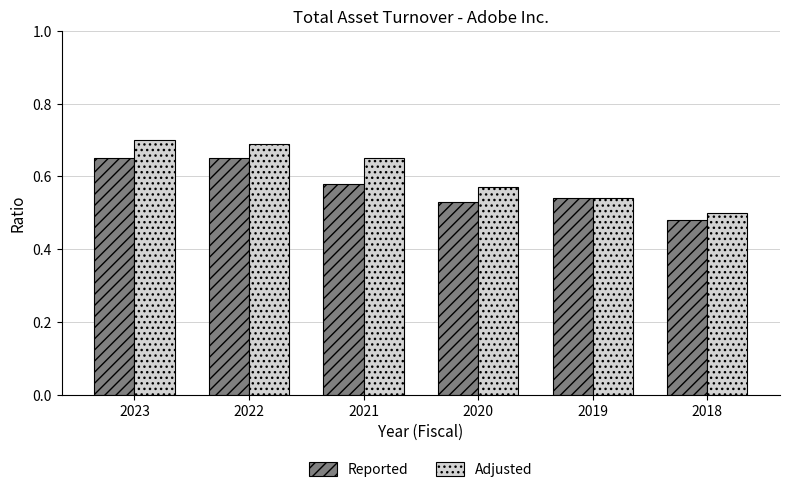

Is it true that Adjusted equals 0.7 at 2022?

True